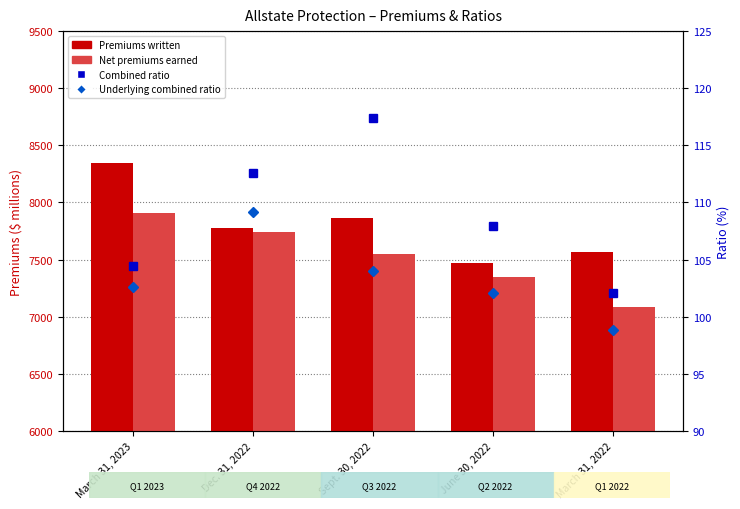

Rank the series at Dec. 31, 2022 from highest to lowest value.

Premiums written, Net premiums earned, Combined ratio, Underlying combined ratio